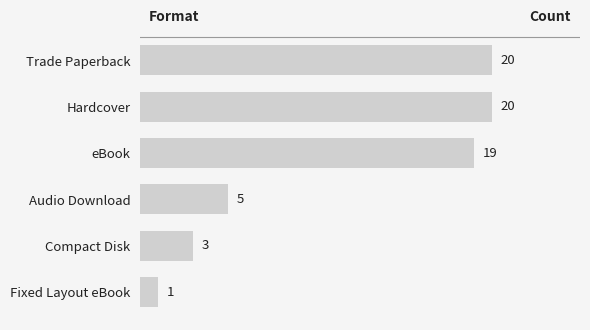

Where is the data nearest to the value 10?

Audio Download